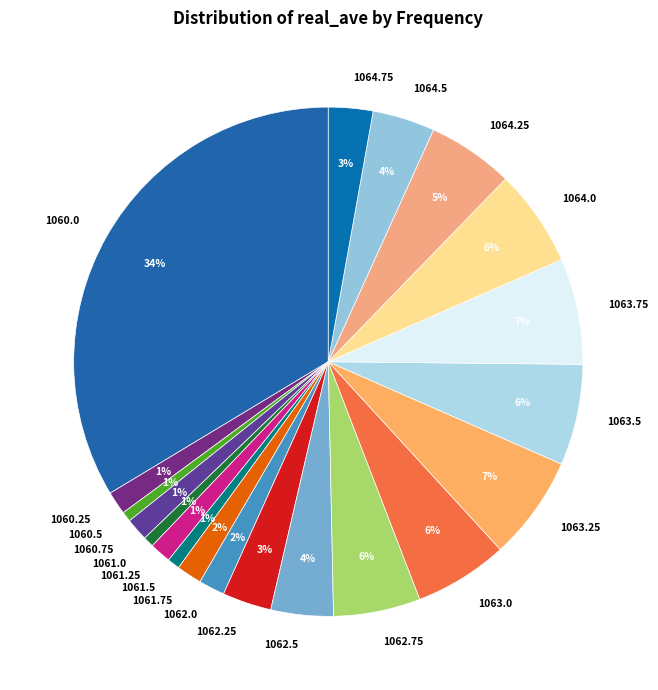

True or false: 1062.0 accounts for 12% of the total.

False